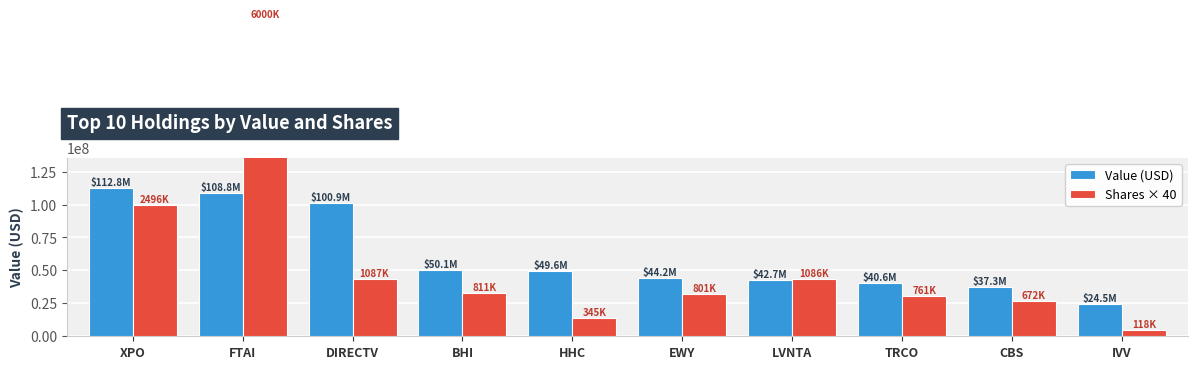

What is the average value of the Value (USD) series?

61141200